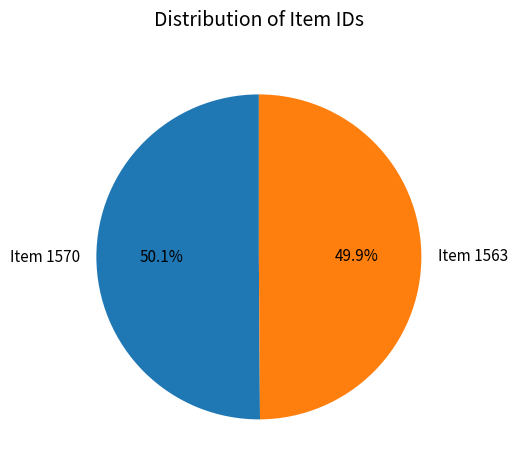

Approximately how many times larger is the value at Item 1570 compared to Item 1563?

1.0